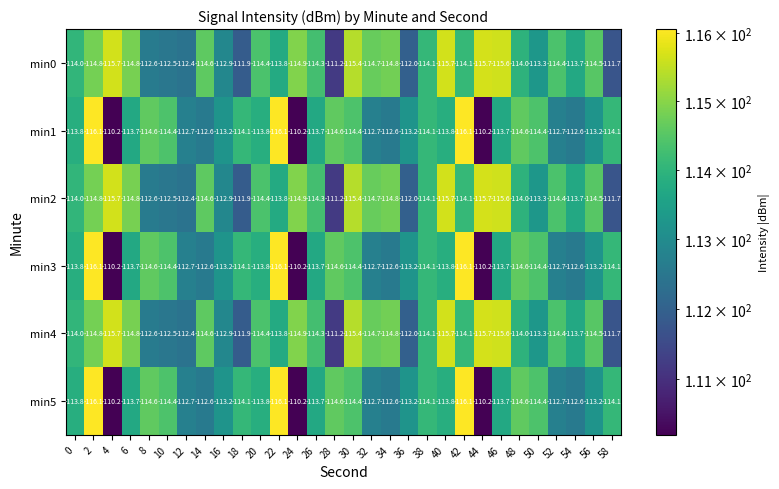

What is the total value across all series at 36?

-675.6